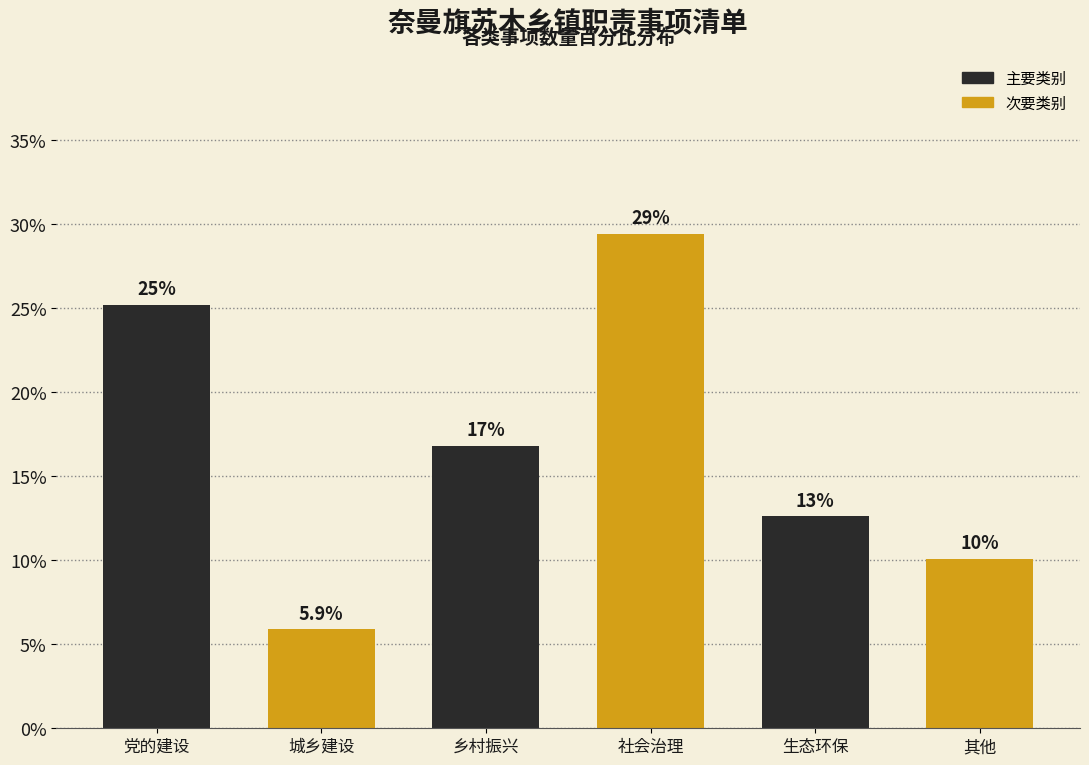

How many bars are there in total?

6